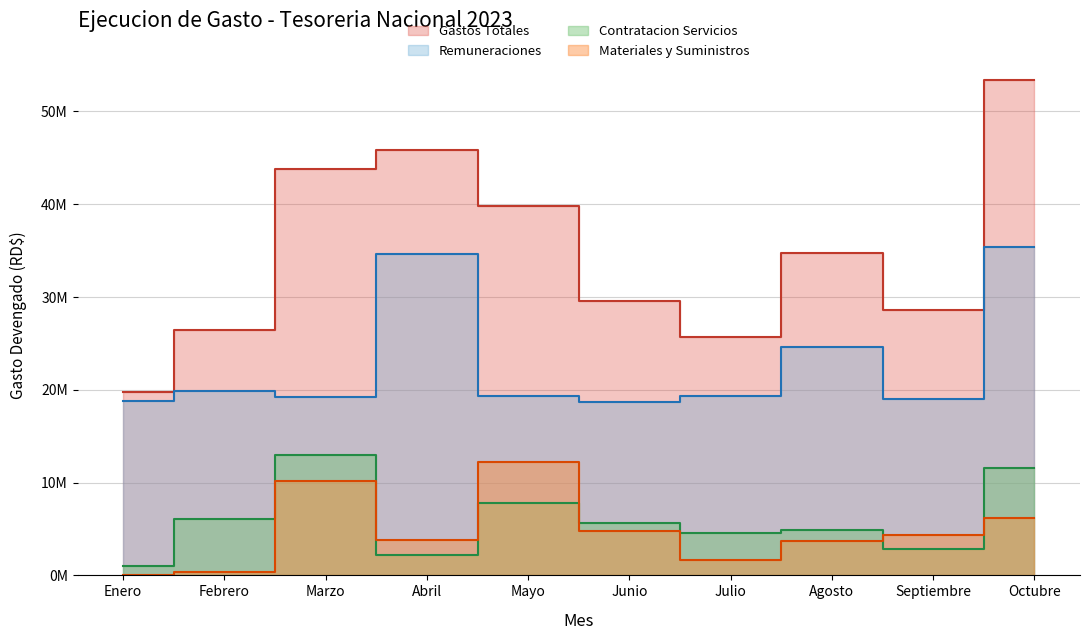

Rank the series at Septiembre from lowest to highest value.

Contratacion Servicios, Materiales Suministros, Remuneraciones, Gastos Totales